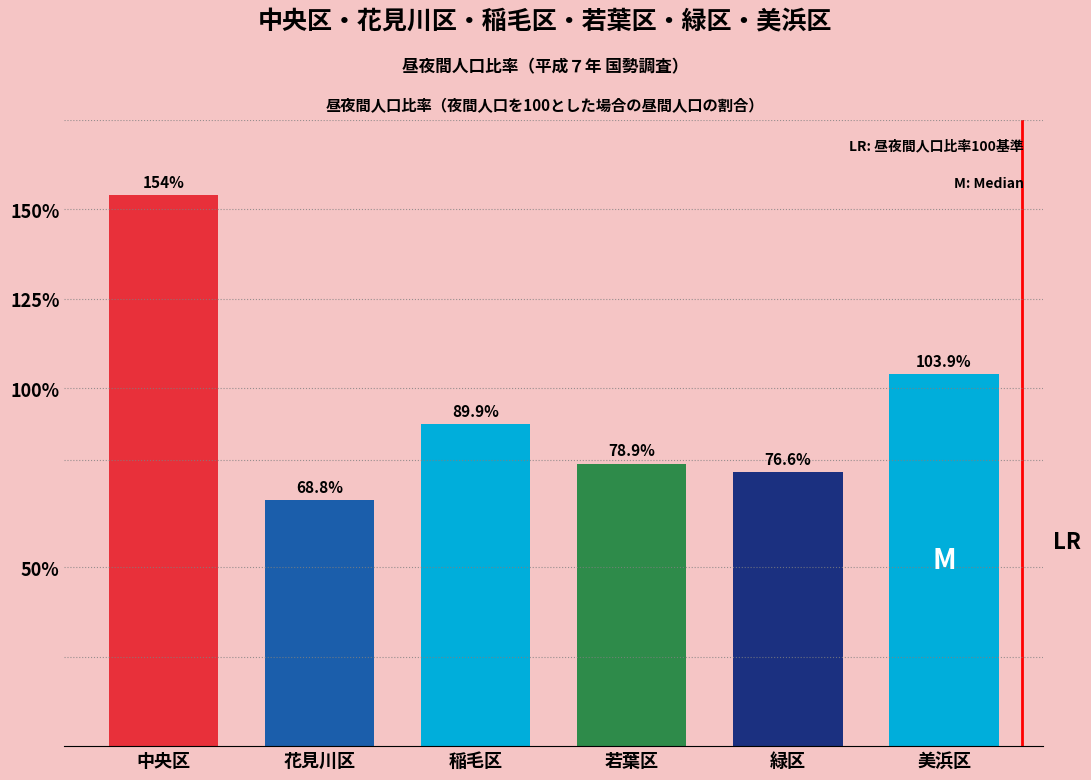

Reading left to right, list all the values displayed in this chart.

中央区=154.0	花見川区=68.8	稲毛区=89.9	若葉区=78.9	緑区=76.6	美浜区=103.9